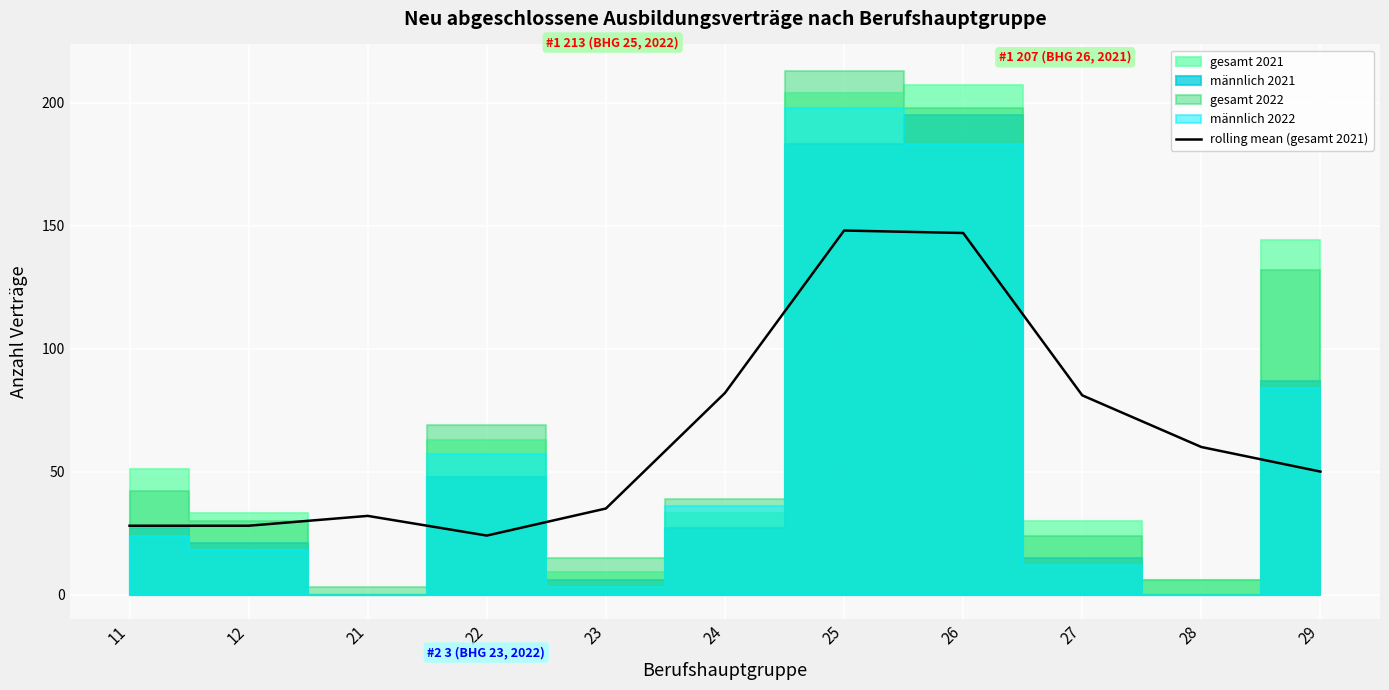

True or false: the data shows 148 at 25.

True